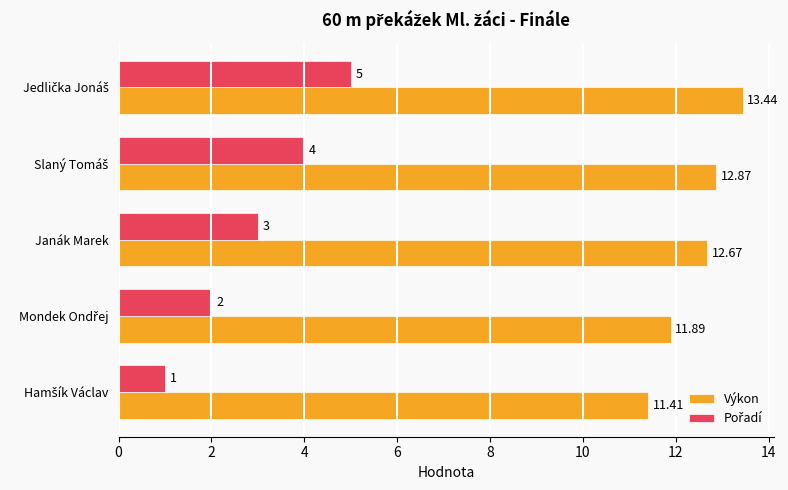

How many distinct data groups are displayed?

2